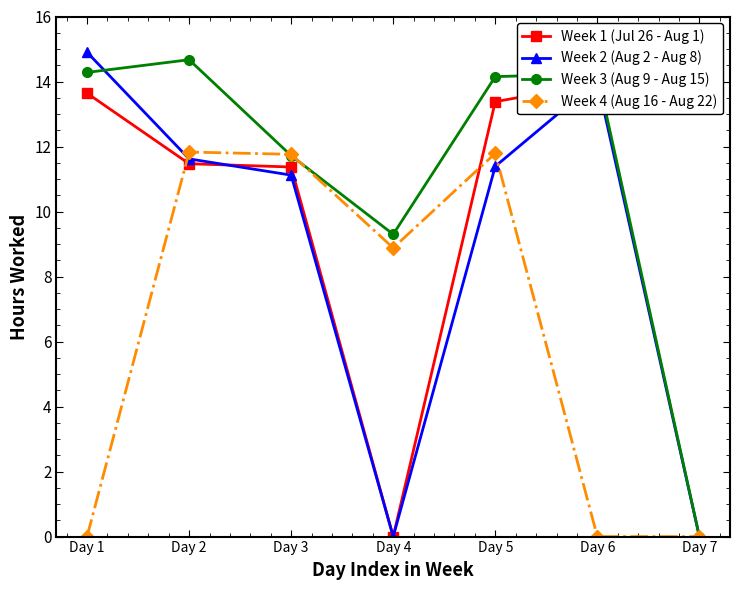

Is it true that Week 3 (Aug 9 - Aug 15) equals 11.7 at Day 3?

True